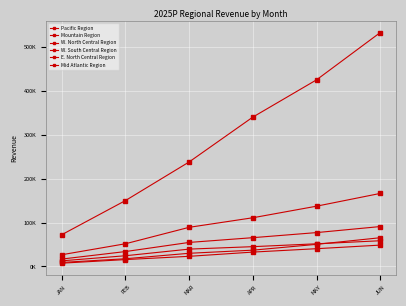

What is the spread (max minus min) of values at MAY?

384299.6